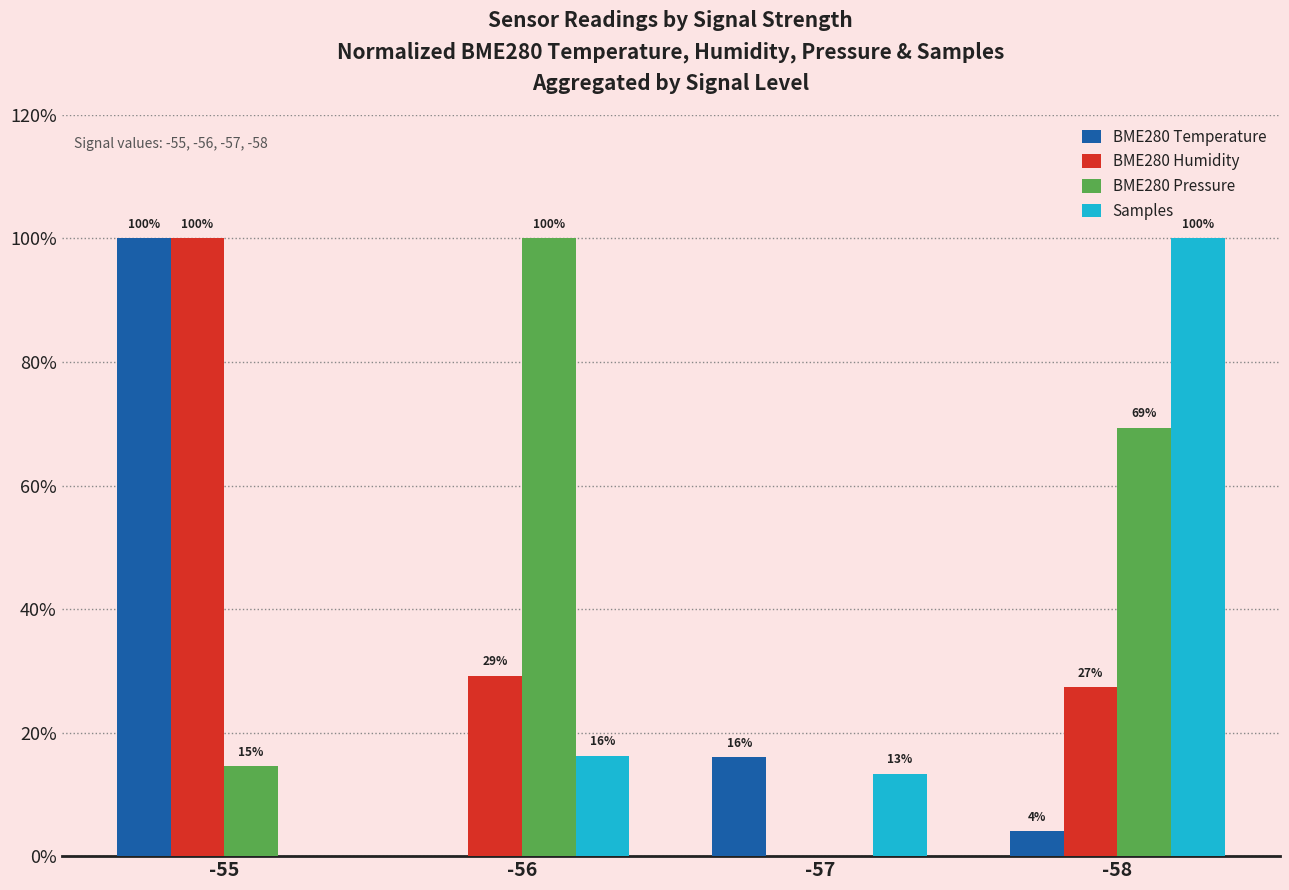

At which label is BME280 Humidity closest to 50?

-56